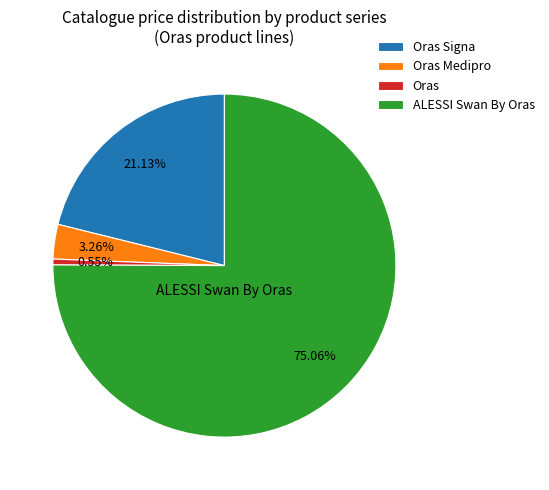

Between ALESSI Swan By Oras and Oras, which is larger?

ALESSI Swan By Oras